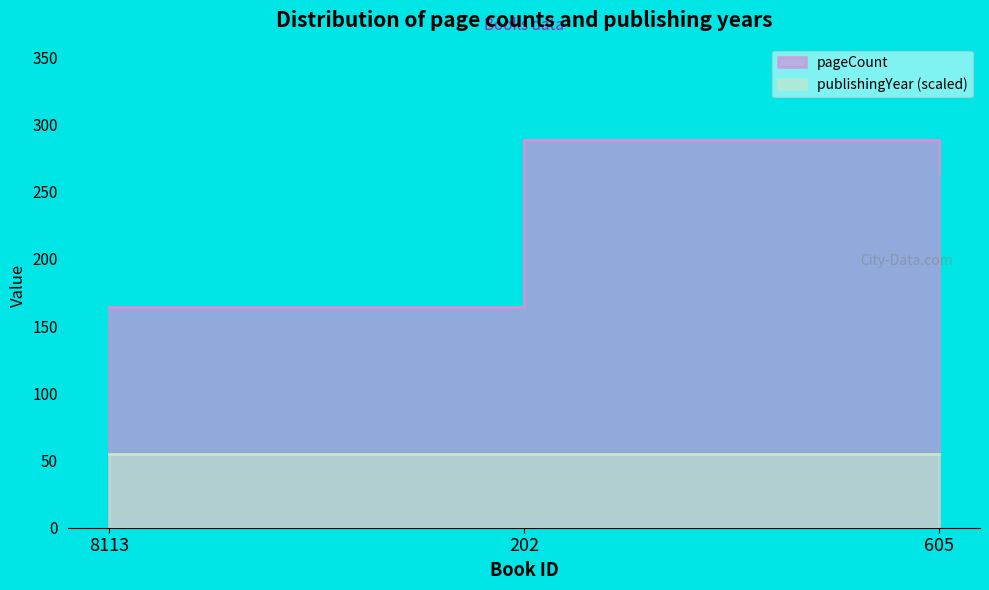

Rank the categories by value from highest to lowest.

202, 605, 8113